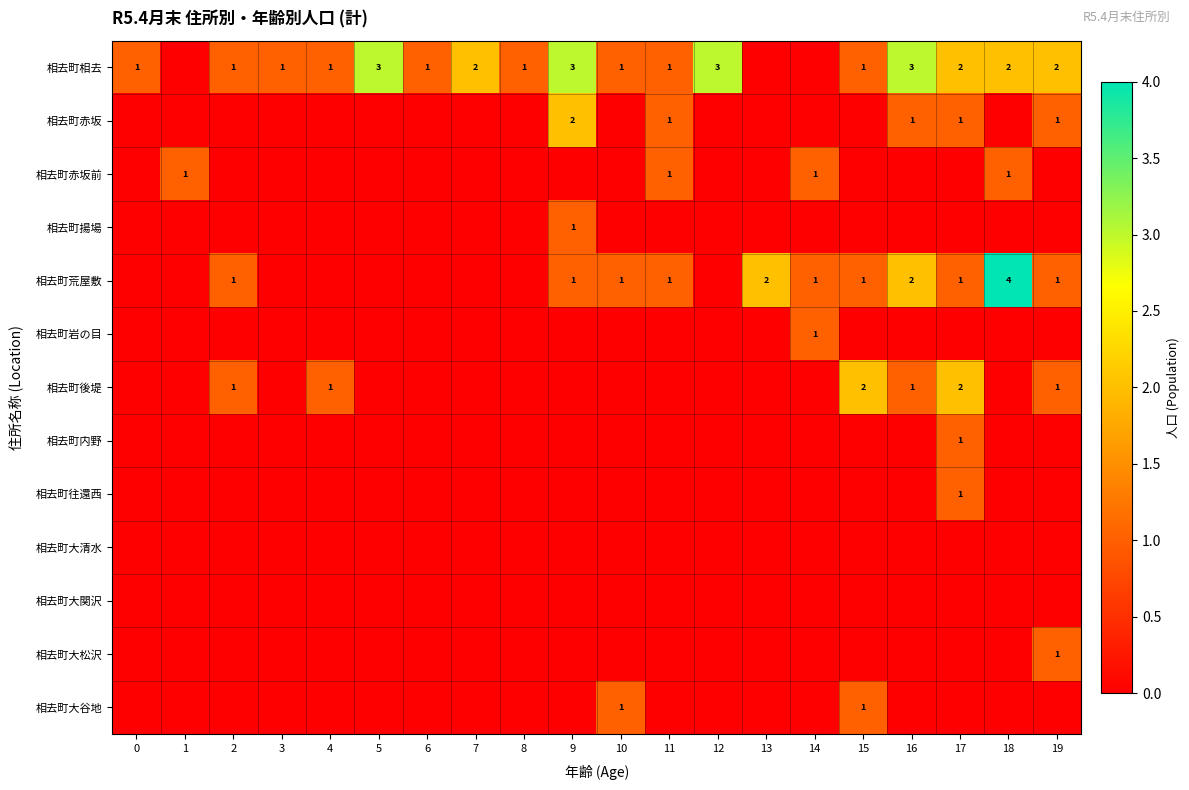

The value of 相去町荒屋敷 at 13 is 2. True or false?

True